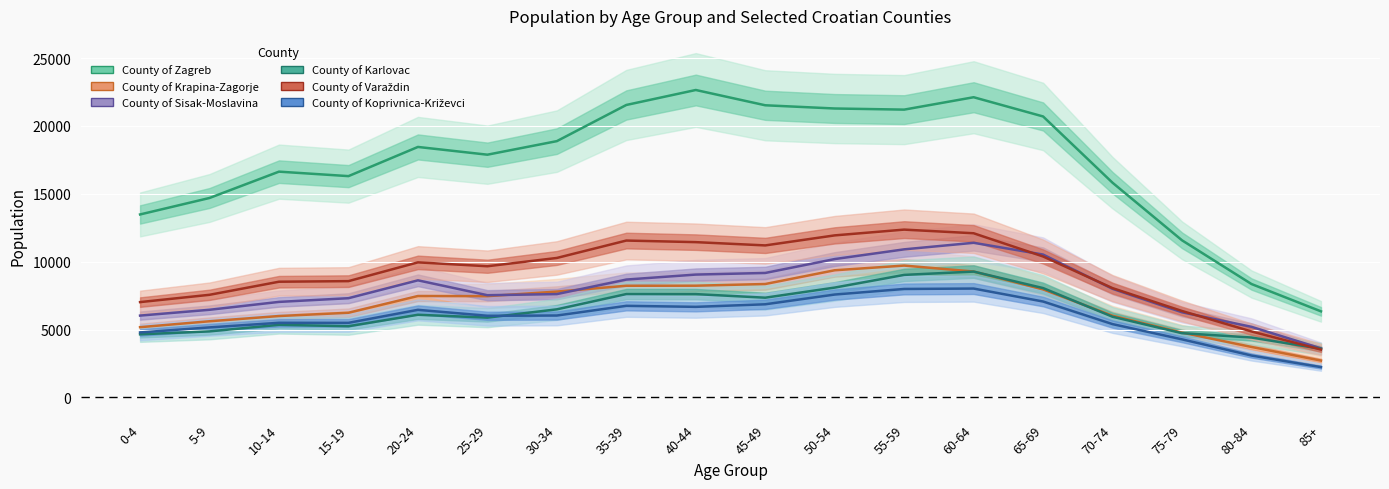

True or false: County of Koprivnica-Križevci has a value of 7580 at 50-54.

True